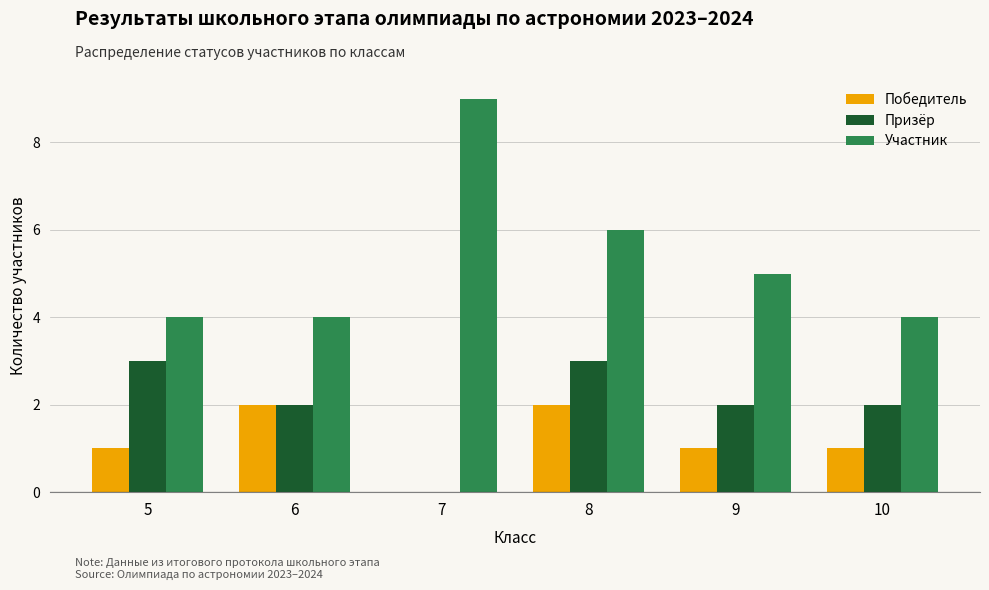

Reading left to right, extract all data points from this chart.

Победитель: 1	2	0	2	1	1
Призёр: 3	2	0	3	2	2
Участник: 4	4	9	6	5	4